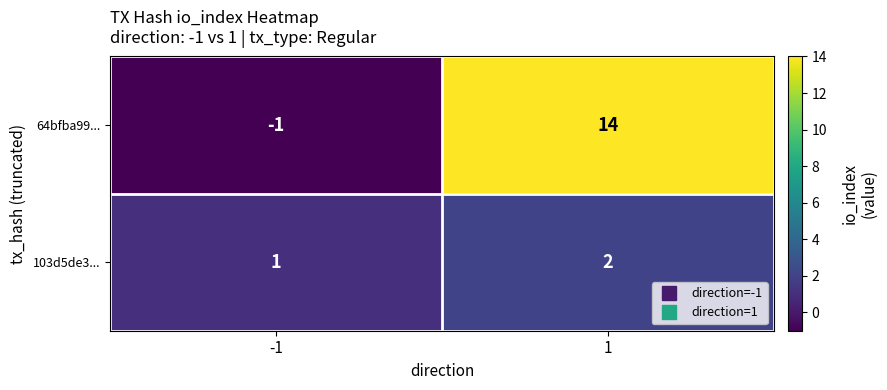

Rank the series at 1 from lowest to highest value.

103d5de3..., 64bfba99...